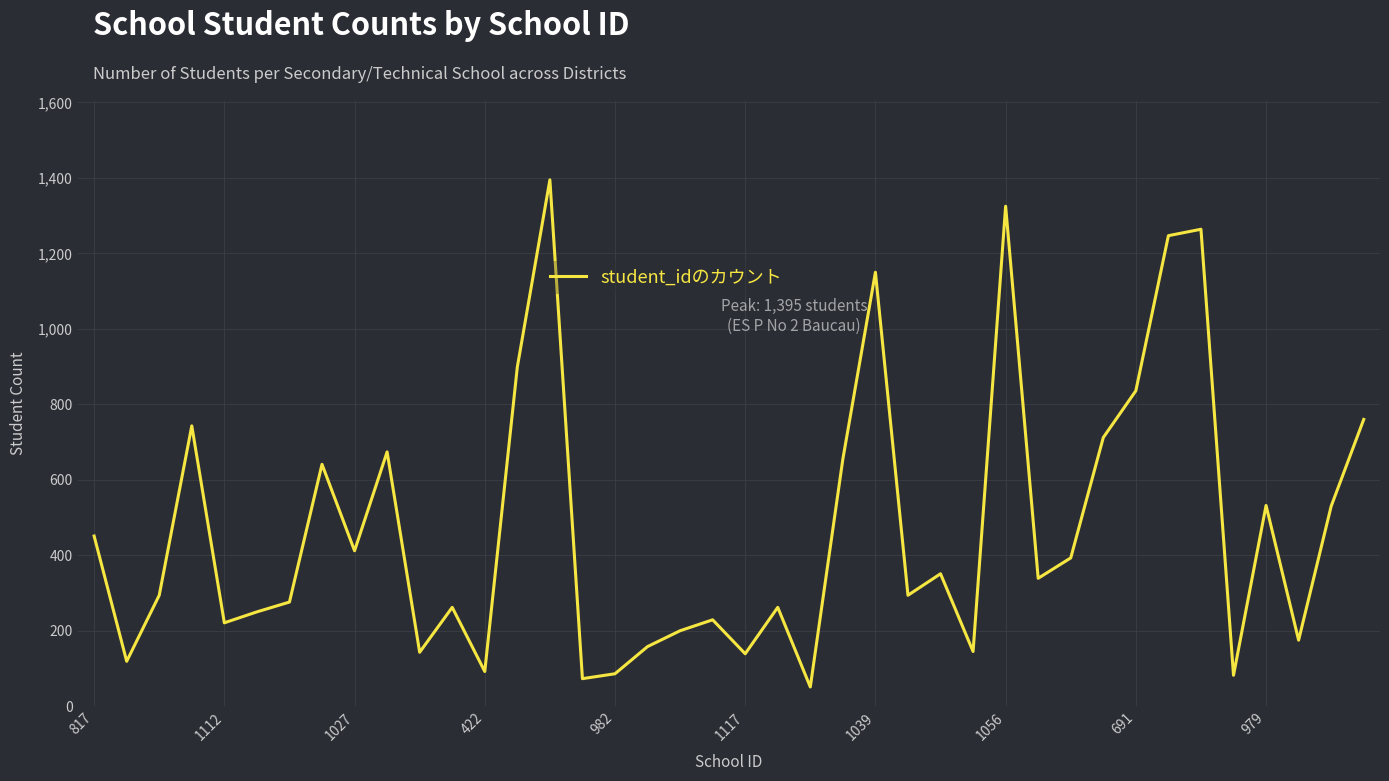

What is the minimum value shown in the chart?

51